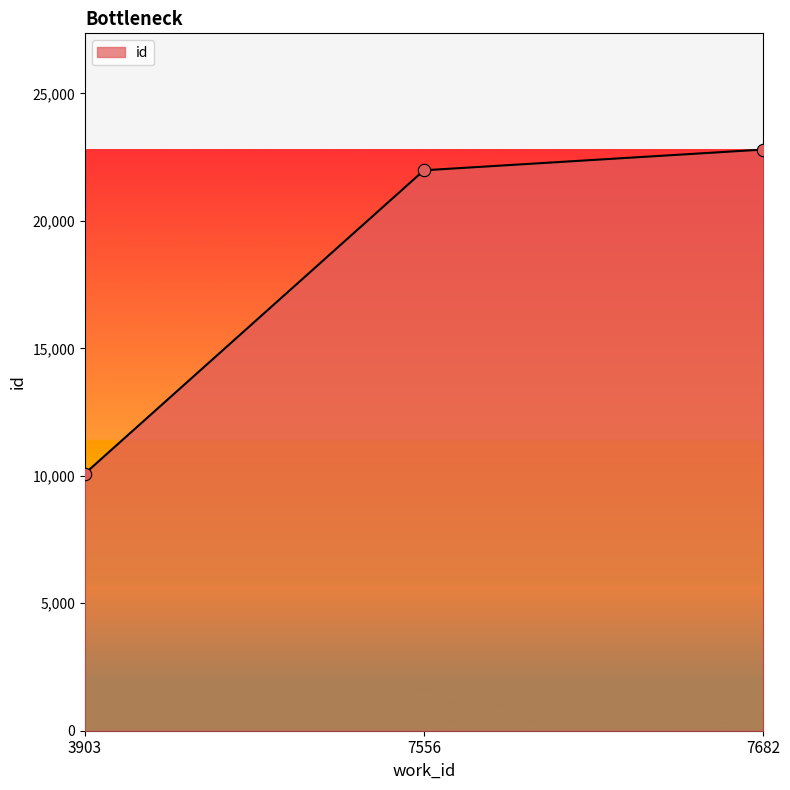

Between 3903 and 7556, which is larger?

7556